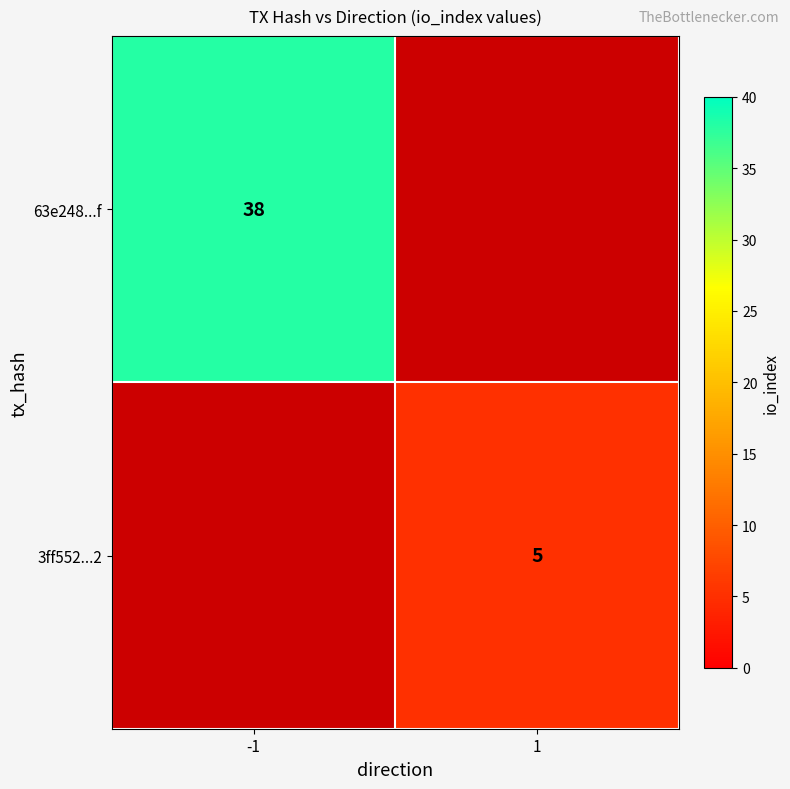

The 63e248...f series shows 38 at -1. True or false?

True